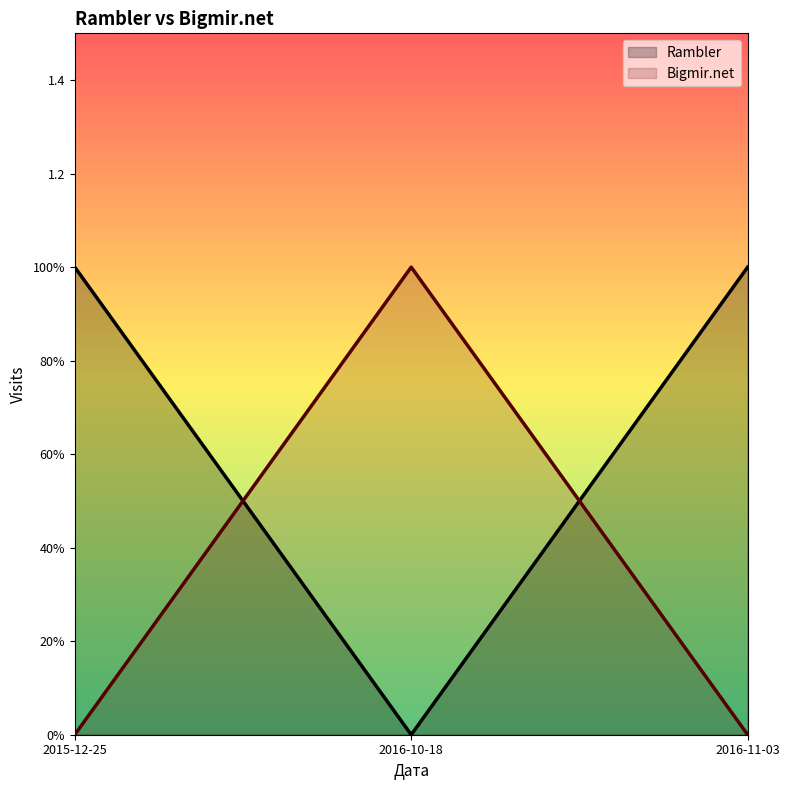

What is the sum of the Bigmir.net values at 2015-12-25 and 2016-10-18?

1